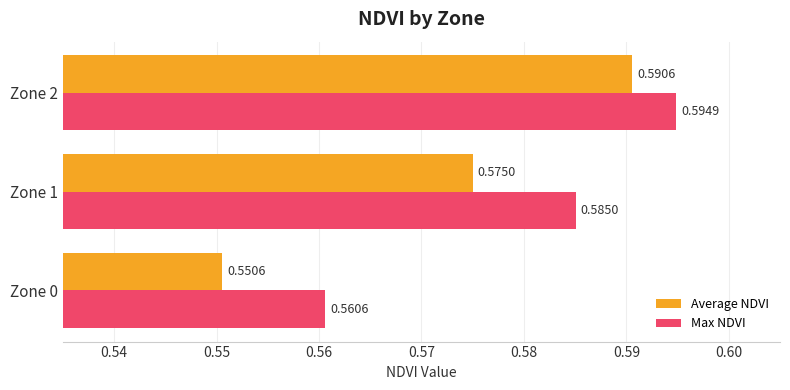

What is the sum of all Average NDVI values?

1.7